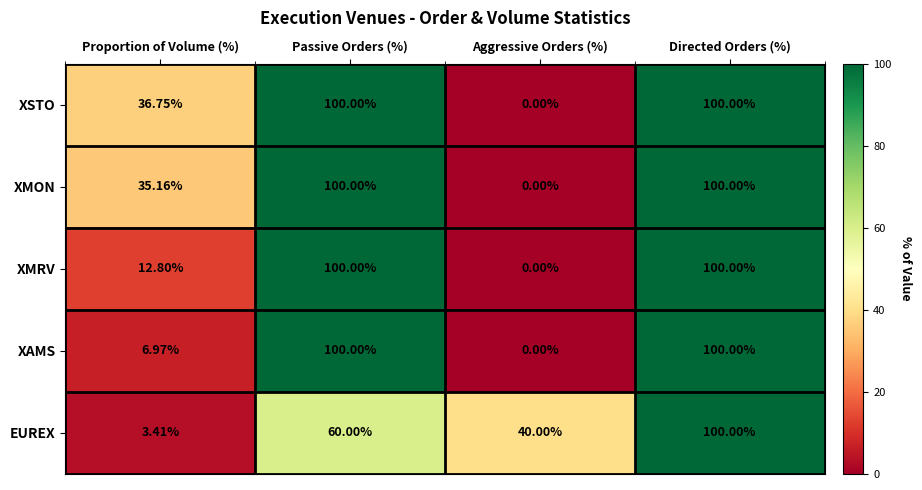

What is the spread (max minus min) of values at Aggressive Orders (%)?

40.0